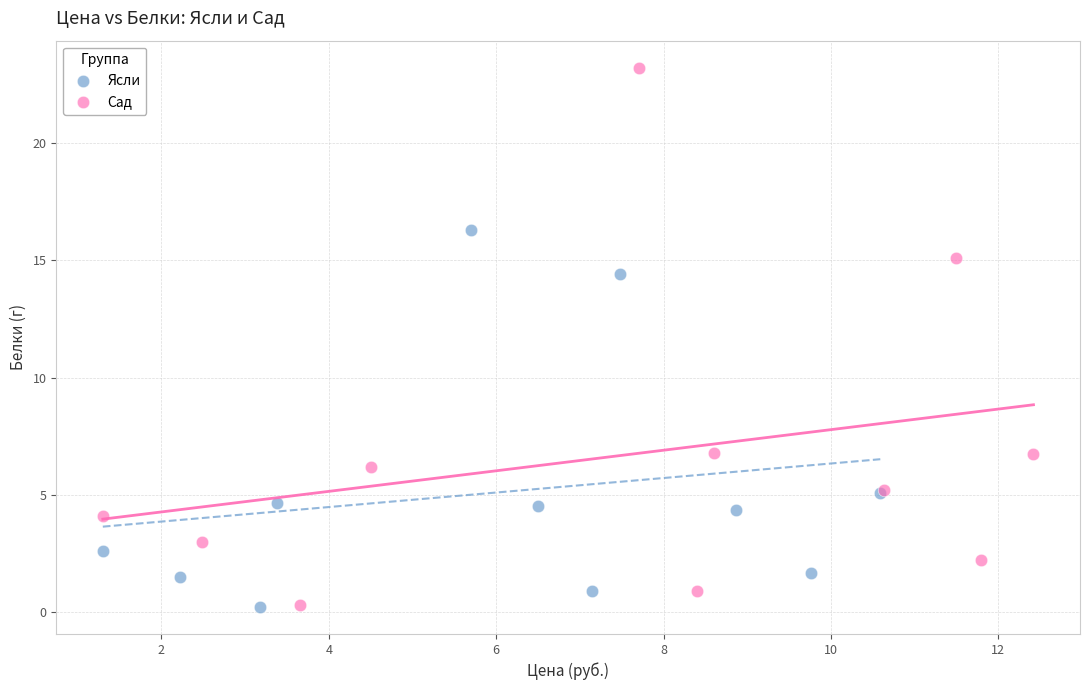

Which series has the widest spread of Y values?

Сад